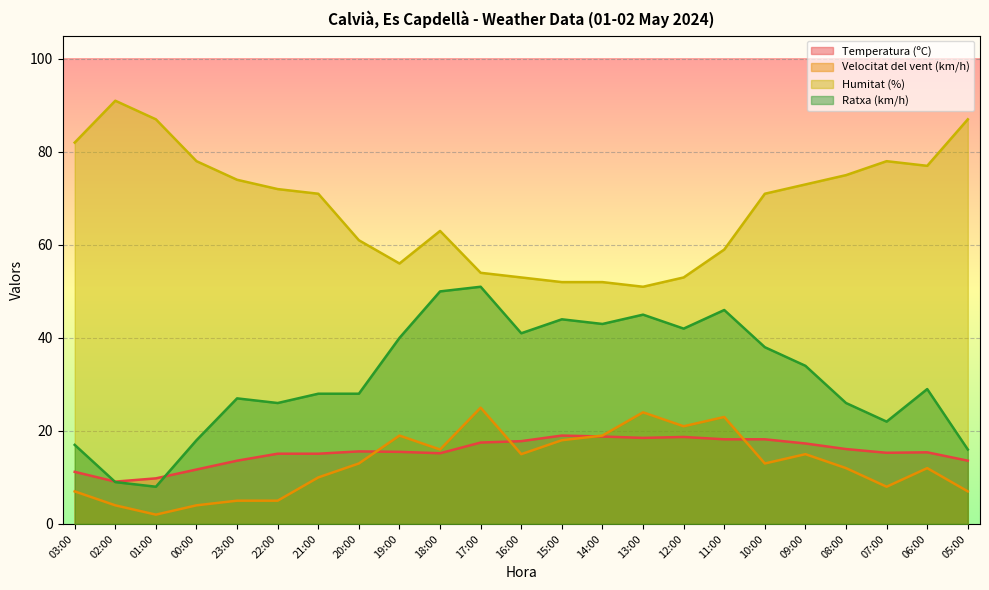

What is the greatest value displayed?

91.0